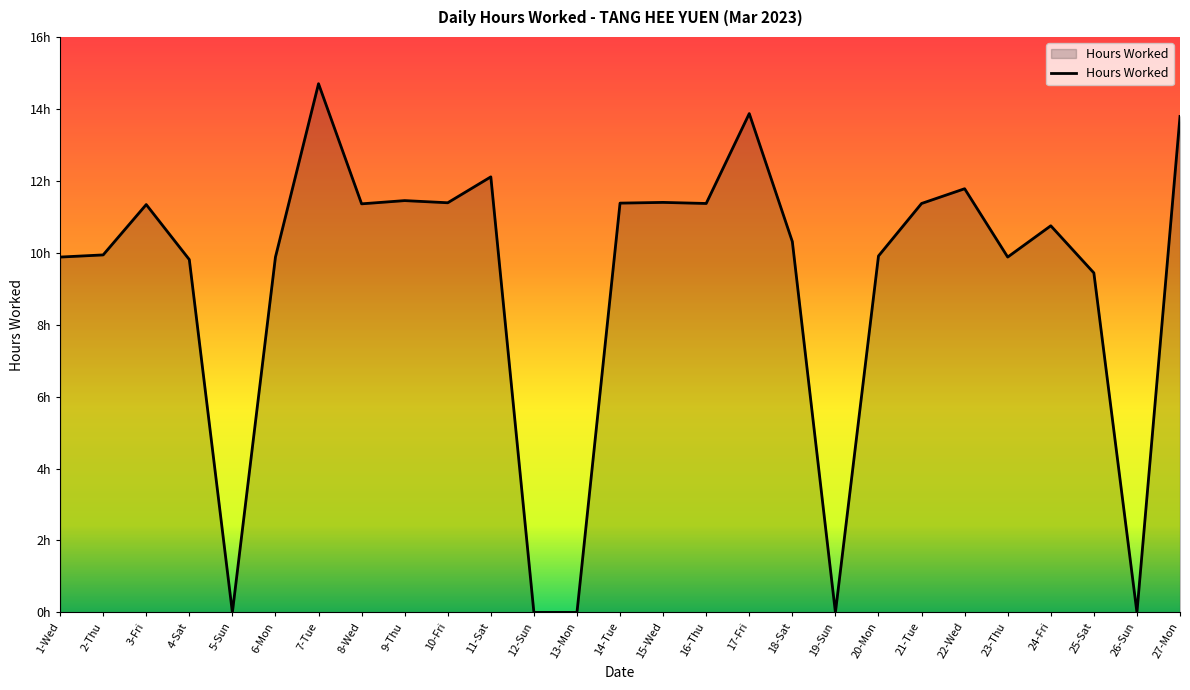

List the labels in order of value, largest first.

7-Tue, 17-Fri, 27-Mon, 11-Sat, 22-Wed, 9-Thu, 15-Wed, 10-Fri, 14-Tue, 16-Thu, 21-Tue, 8-Wed, 3-Fri, 24-Fri, 18-Sat, 2-Thu, 20-Mon, 1-Wed, 6-Mon, 23-Thu, 4-Sat, 25-Sat, 5-Sun, 12-Sun, 13-Mon, 19-Sun, 26-Sun